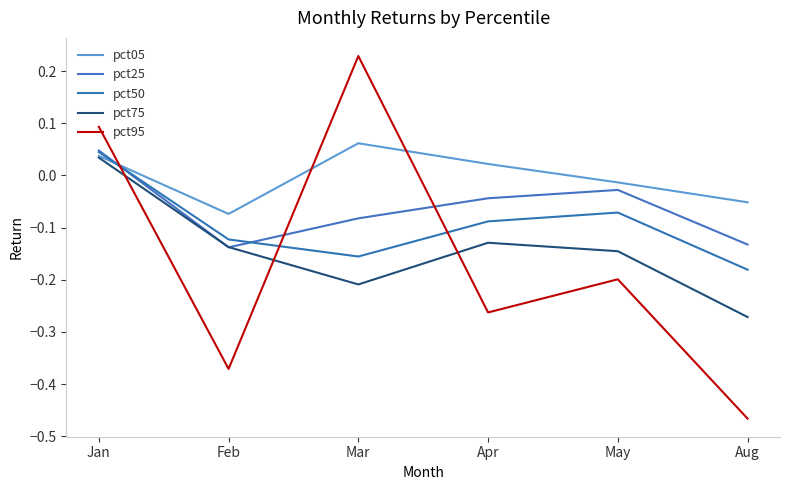

Between Jan and Apr, which is larger?

Jan